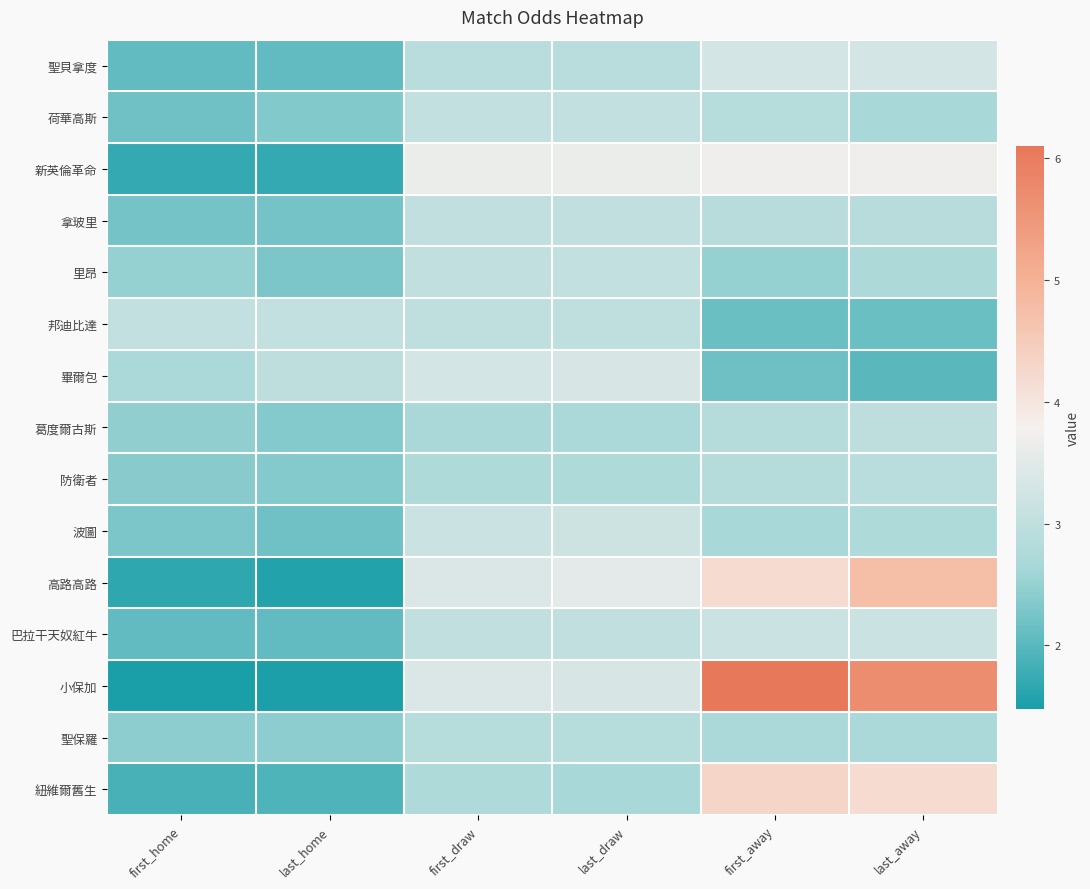

How many categories are shown in the chart?

6